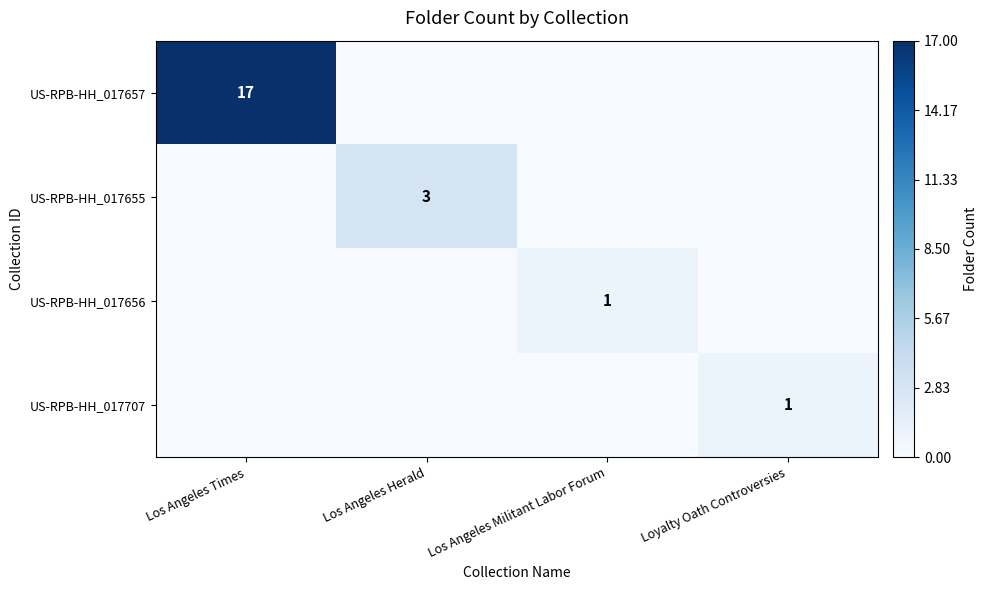

Is it true that US-RPB-HH_017655 equals 3 at Los Angeles Herald?

True